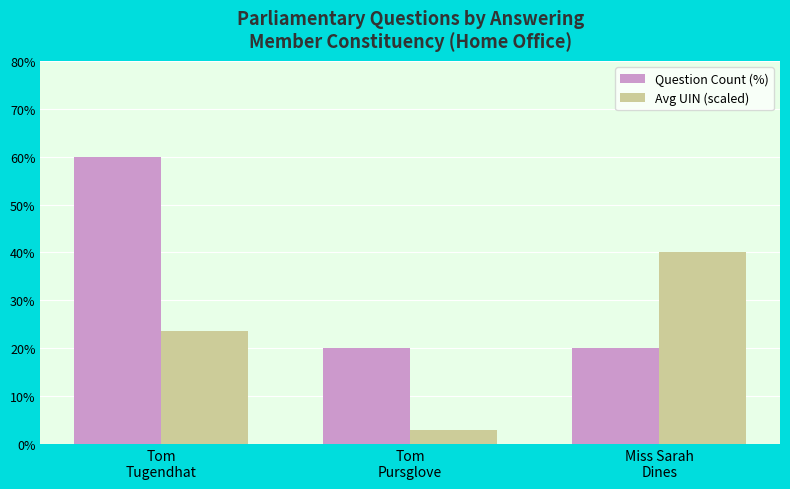

What is the average value of the Question Count (%) series?

33.3